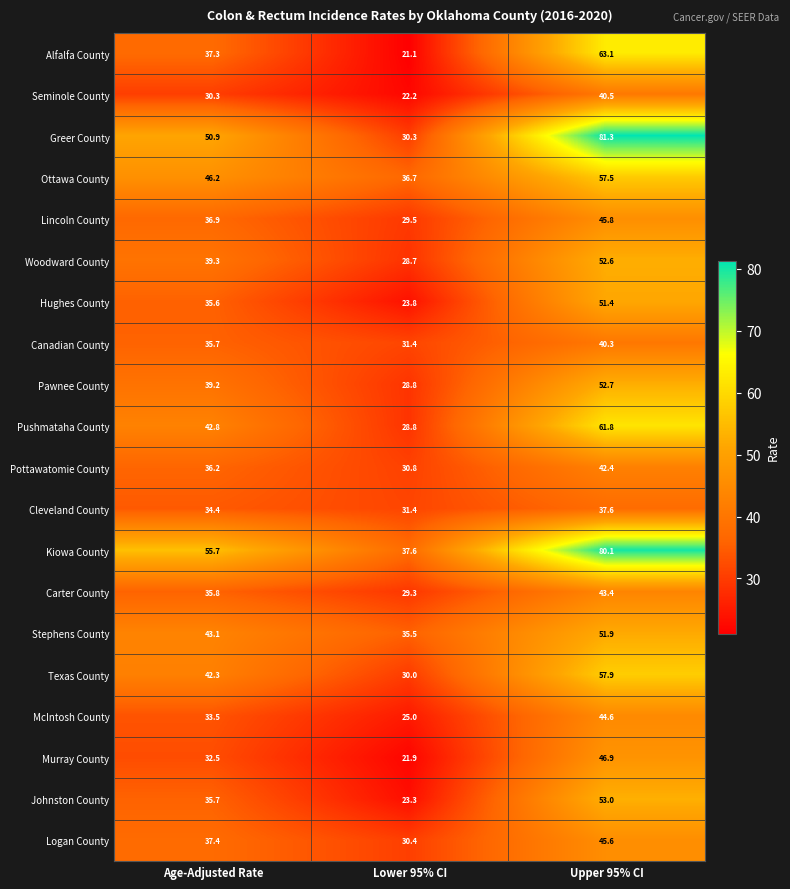

Rank the series by their maximum value, from lowest to highest.

Cleveland County, Canadian County, Seminole County, Pottawatomie County, Carter County, McIntosh County, Logan County, Lincoln County, Murray County, Hughes County, Stephens County, Woodward County, Pawnee County, Johnston County, Ottawa County, Texas County, Pushmataha County, Alfalfa County, Kiowa County, Greer County